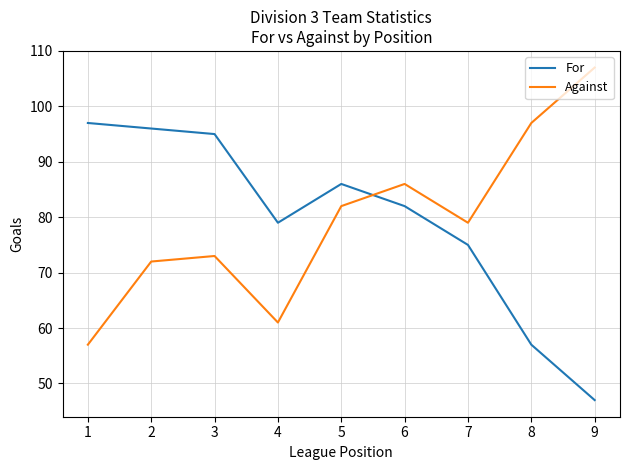

At how many categories does at least one series exceed 92?

5